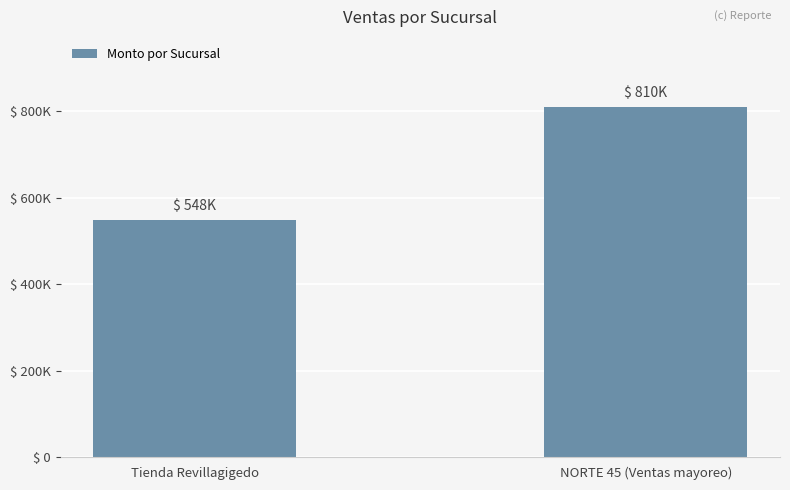

What is the value of the 1st bar from the left?

547981.4